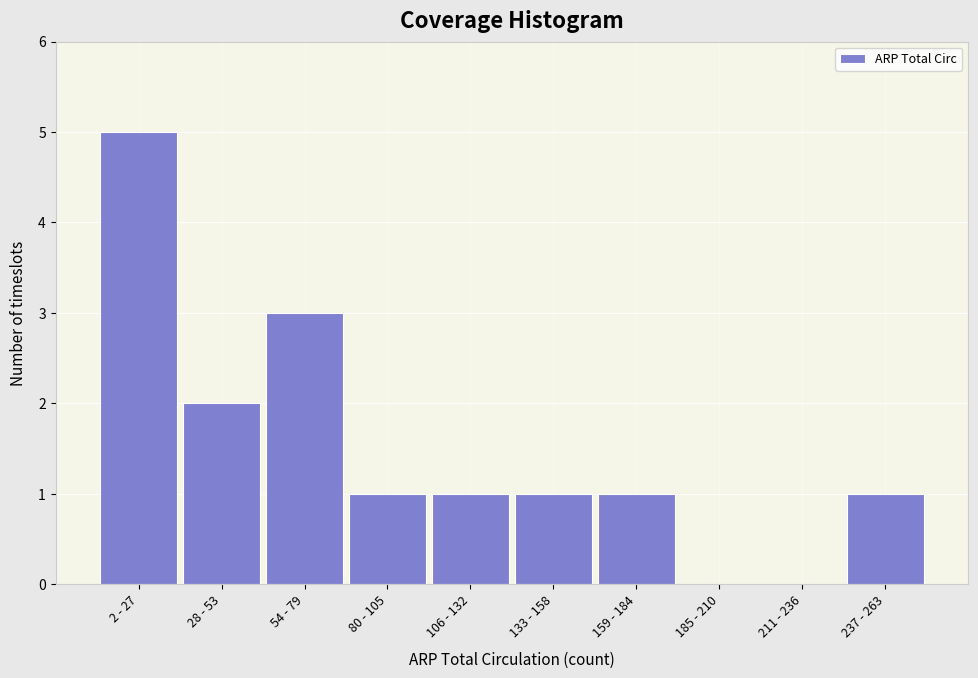

Reading left to right, what are all the values shown in this chart?

2 - 27=5	28 - 53=2	54 - 79=3	80 - 105=1	106 - 132=1	133 - 158=1	159 - 184=1	185 - 210=0	211 - 236=0	237 - 263=1